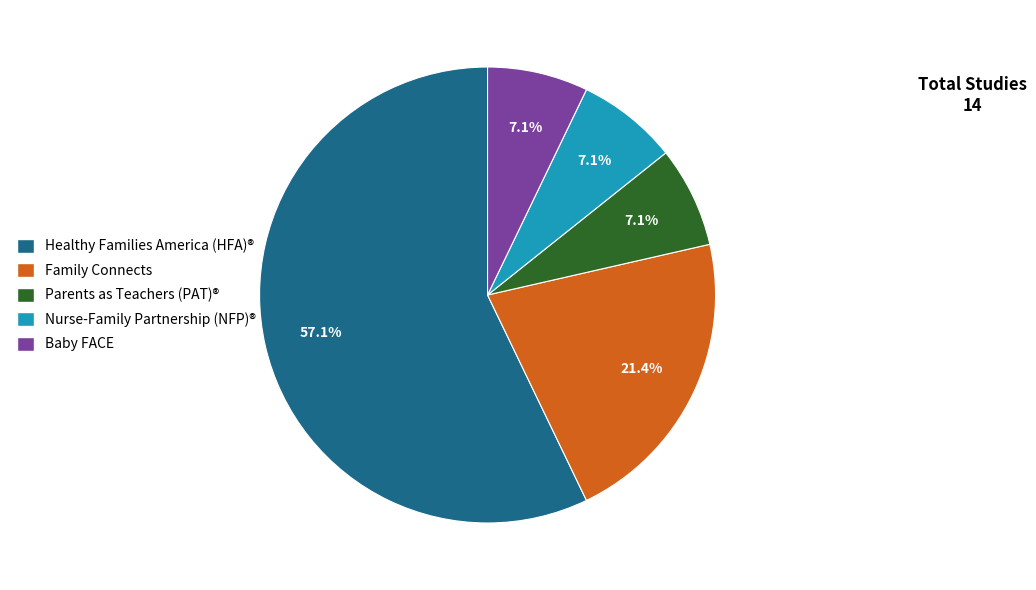

What is the majority slice?

Healthy Families America (HFA)®